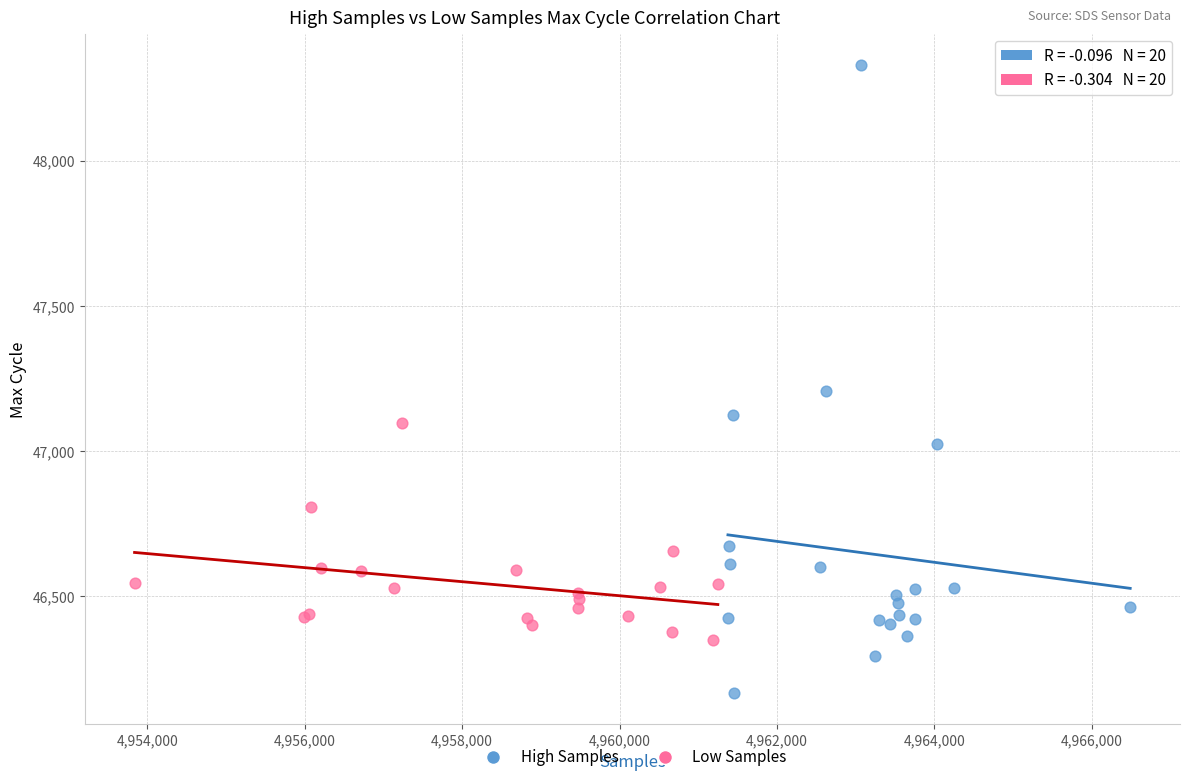

Which series reaches the maximum Y coordinate?

High Samples